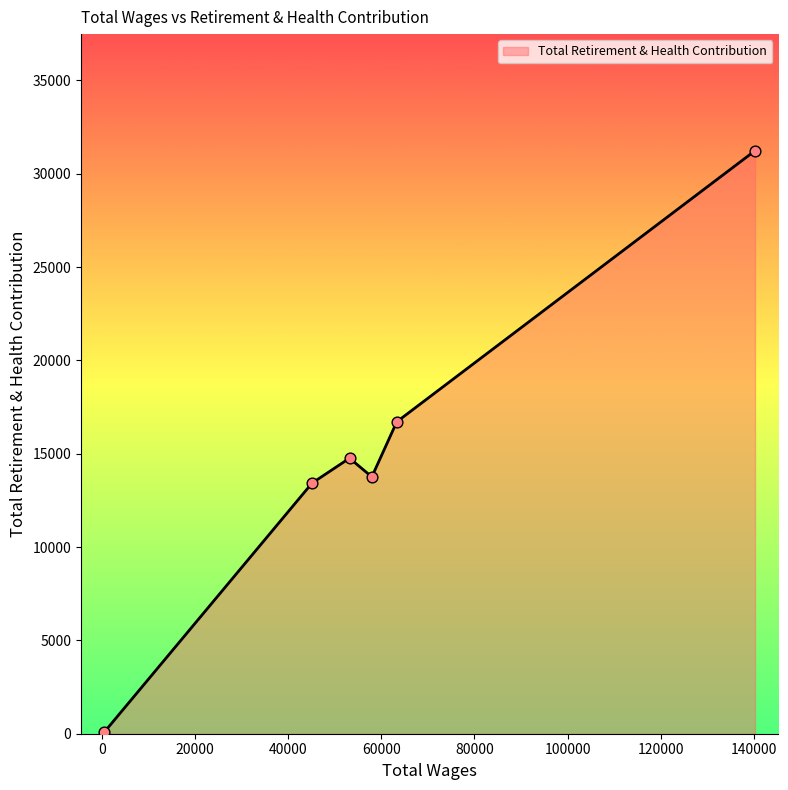

True or false: the data has more than 1 interior local peaks.

False